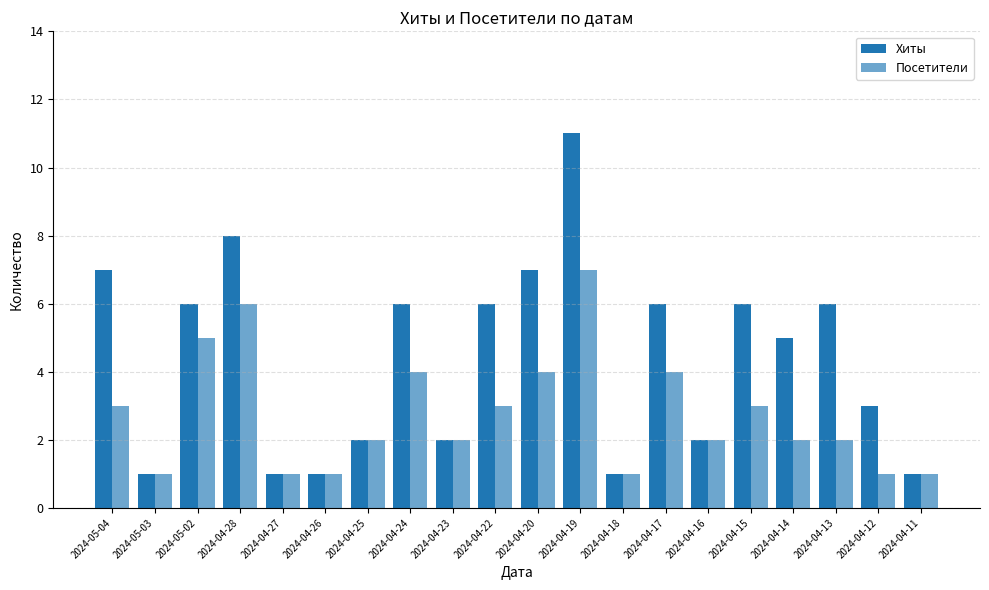

Reading left to right, list all the values displayed in this chart.

Хиты: 7	1	6	8	1	1	2	6	2	6	7	11	1	6	2	6	5	6	3	1
Посетители: 3	1	5	6	1	1	2	4	2	3	4	7	1	4	2	3	2	2	1	1